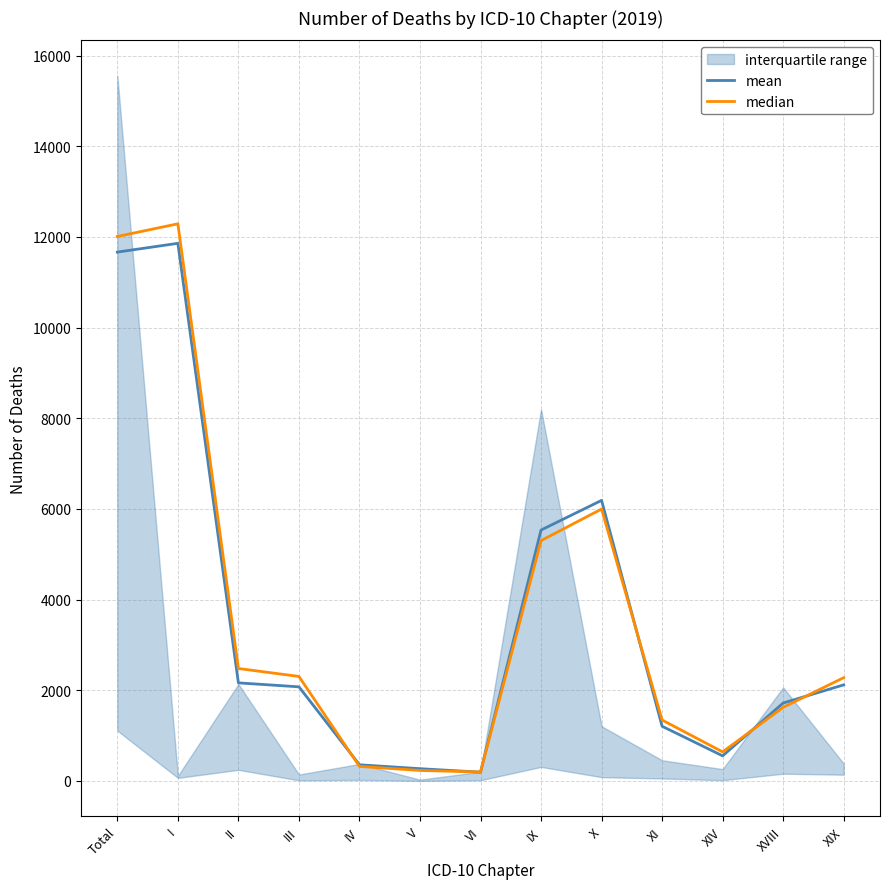

Is this an area chart (filled region under the line)?

No